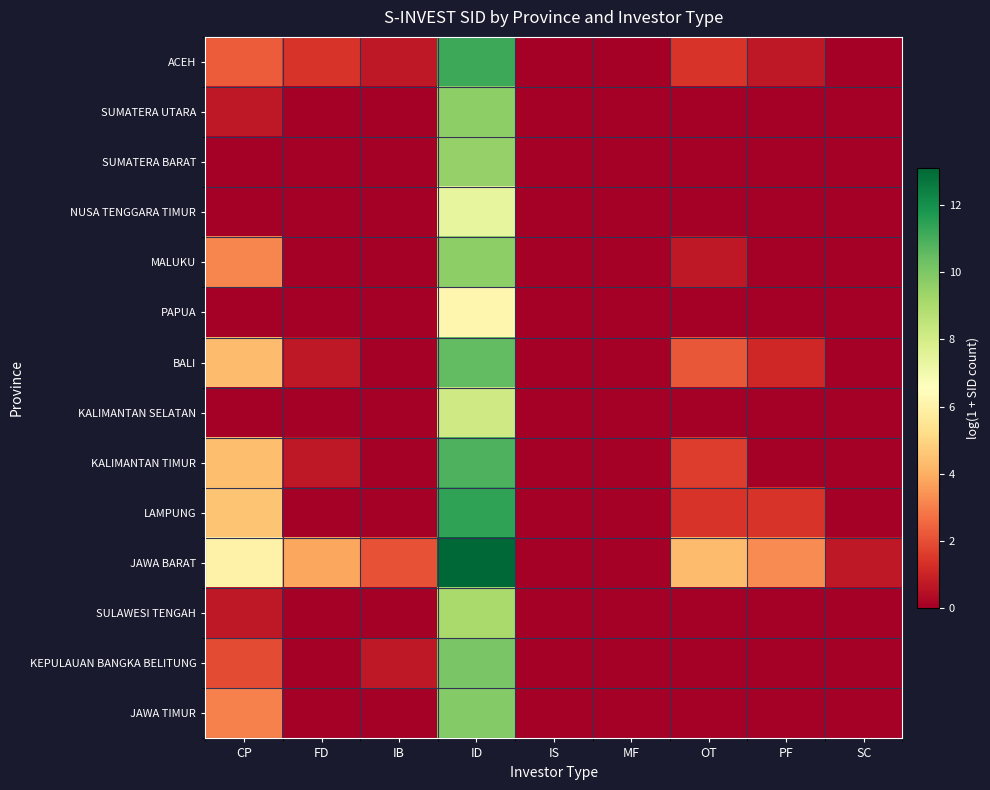

What is the spread (max minus min) of values at ID?

6.9